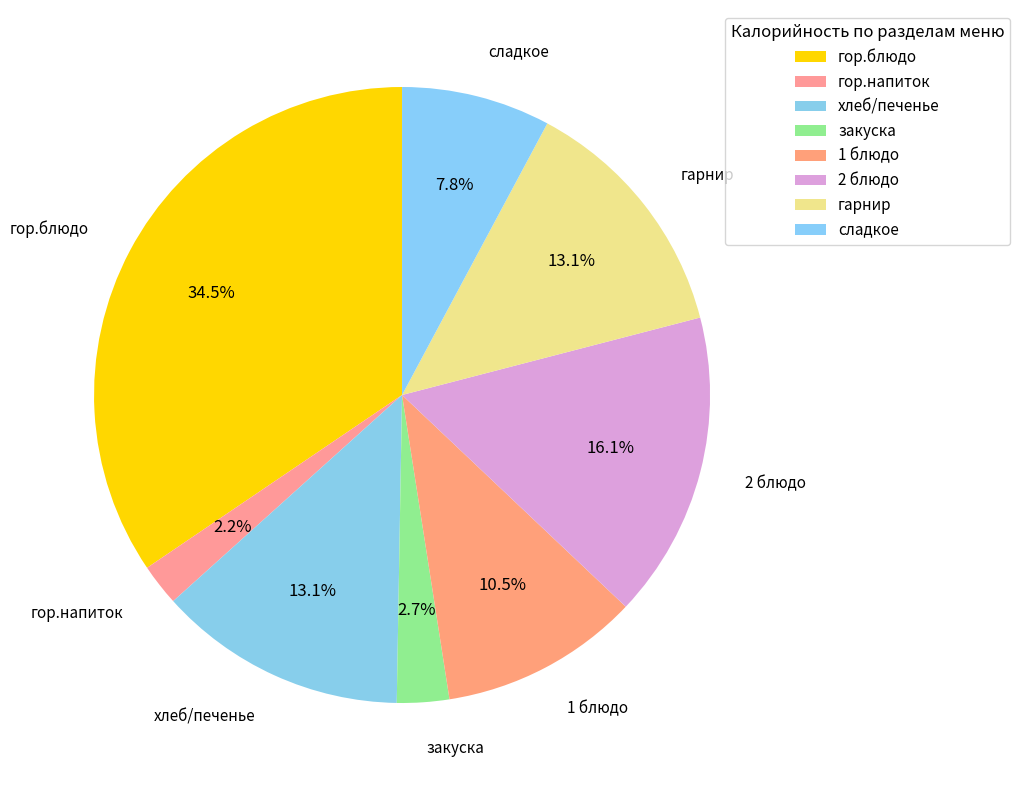

Is сладкое the majority of the pie?

No